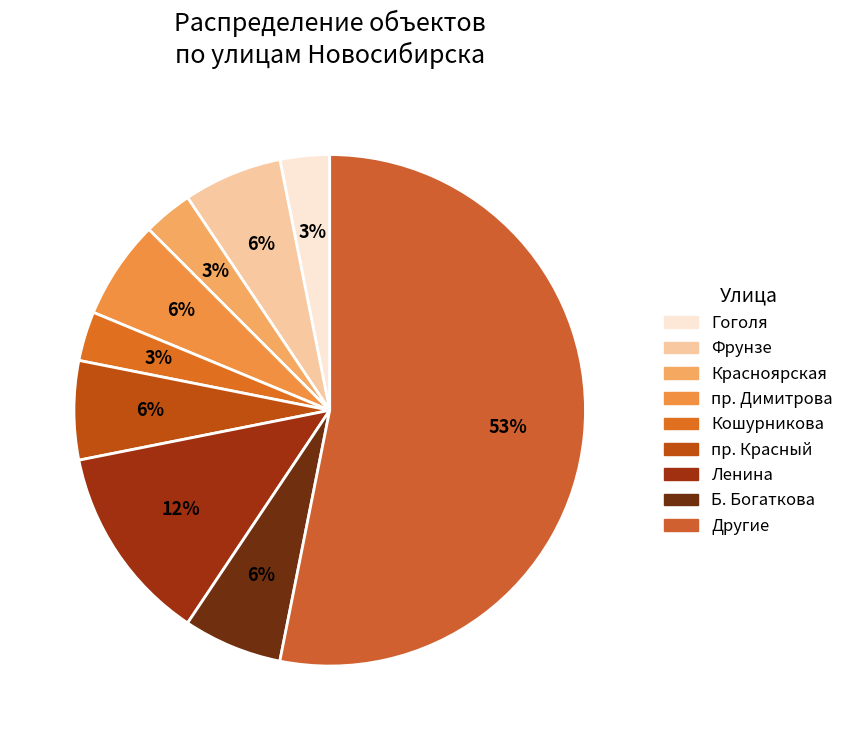

Count the number of slices in the pie.

9